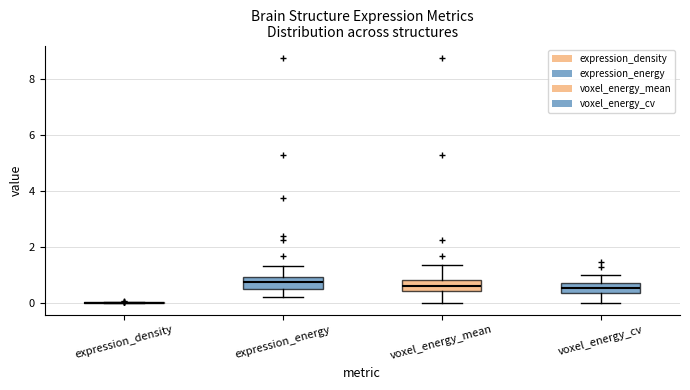

Reading left to right, read every box against the y-axis: the position of its median line, the range the box covers, and the ends of its whiskers. The values are not printed on the chart, so give them approximately, as read against the axis.

expression_density: box collapsed to a line at 0.0, whiskers 0.0 to 0.0
expression_energy: median 0.8, box 0.4 to 1.0, whiskers 0.2 to 1.4
voxel_energy_mean: median 0.6, box 0.4 to 0.8, whiskers 0.0 to 1.4
voxel_energy_cv: median 0.6, box 0.4 to 0.8, whiskers 0.0 to 1.0